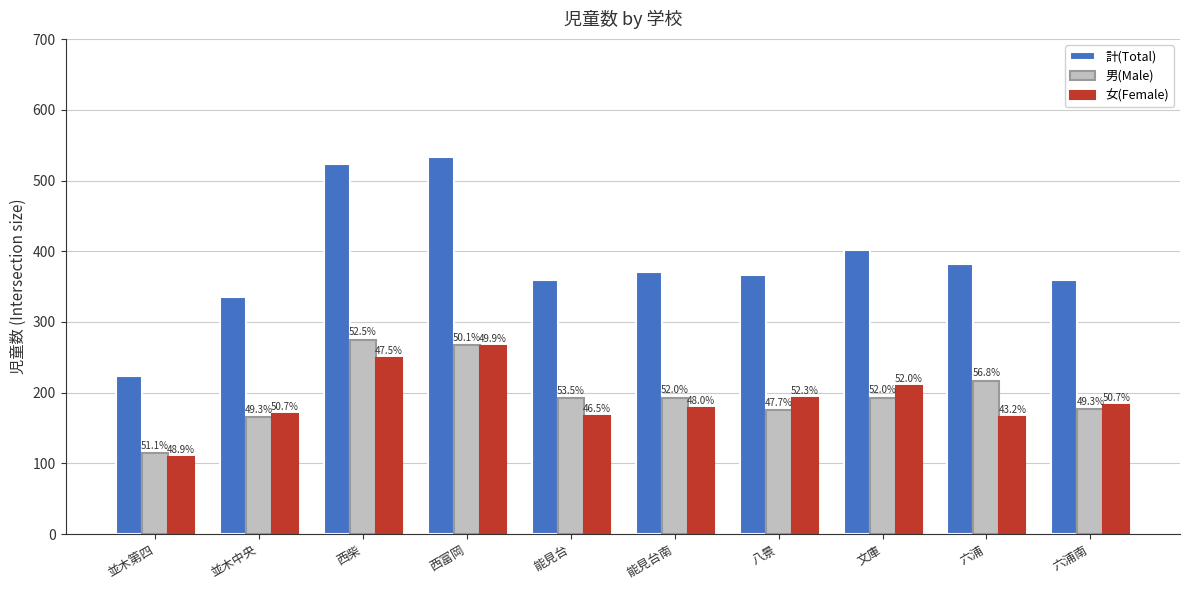

What is the average value of the 女(Female) series?

189